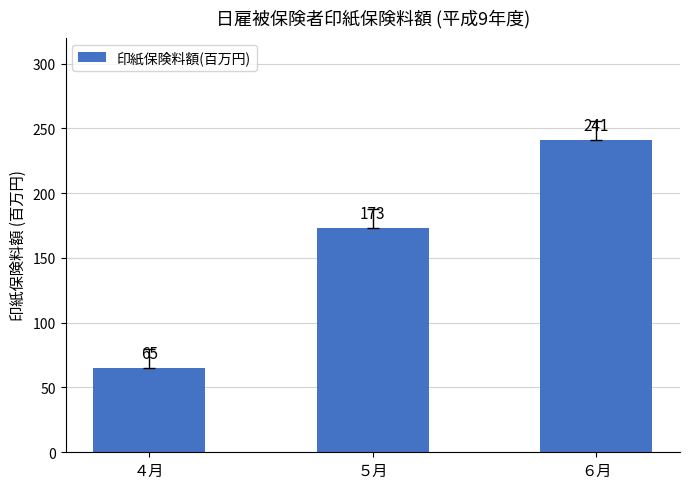

Which category has the lowest value across all series?

４月